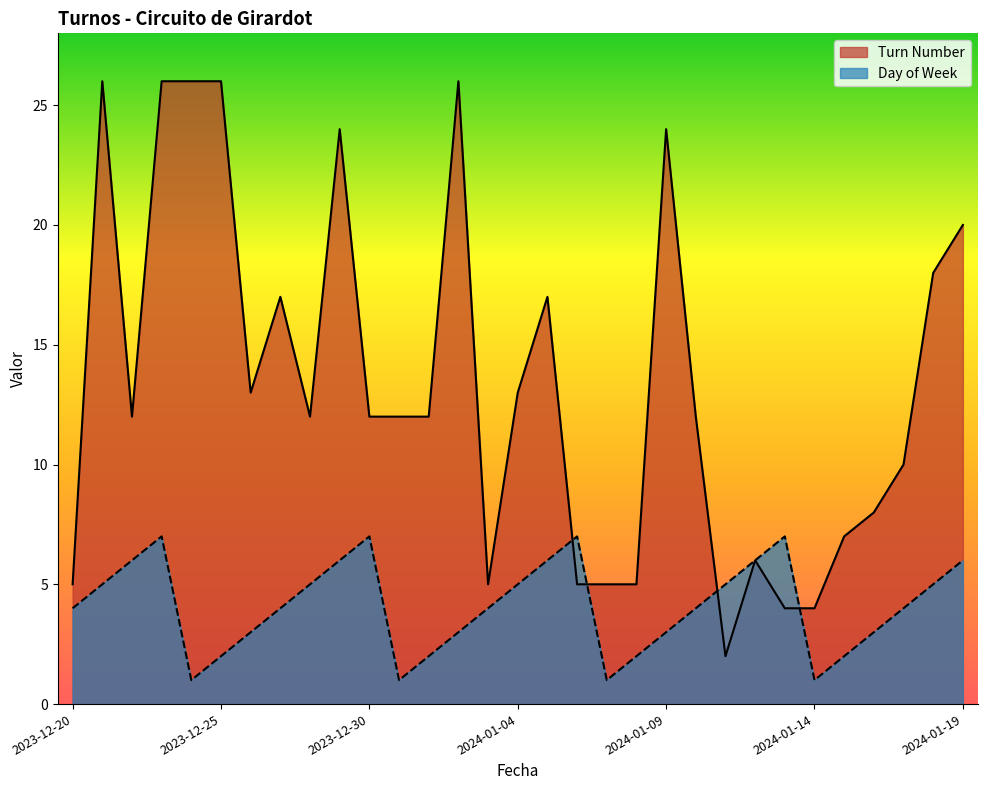

True or false: Day of Week has a value of 1 at 2023-12-26.

False